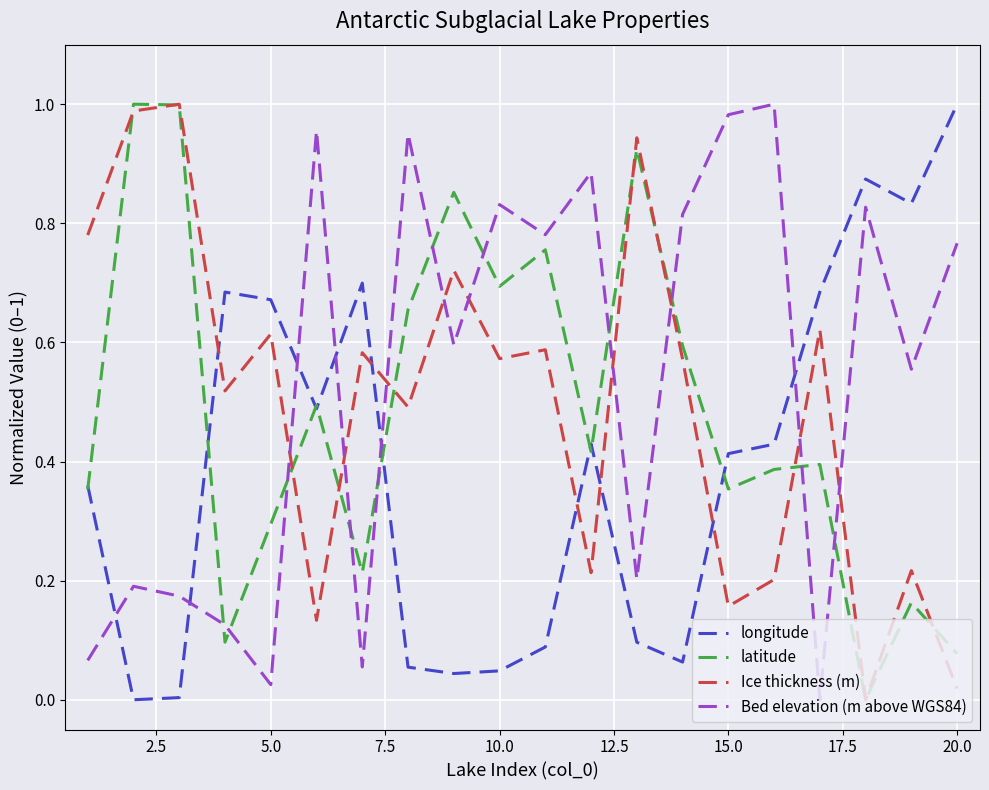

True or false: latitude and Bed elevation (m above WGS84) cross at least once.

True